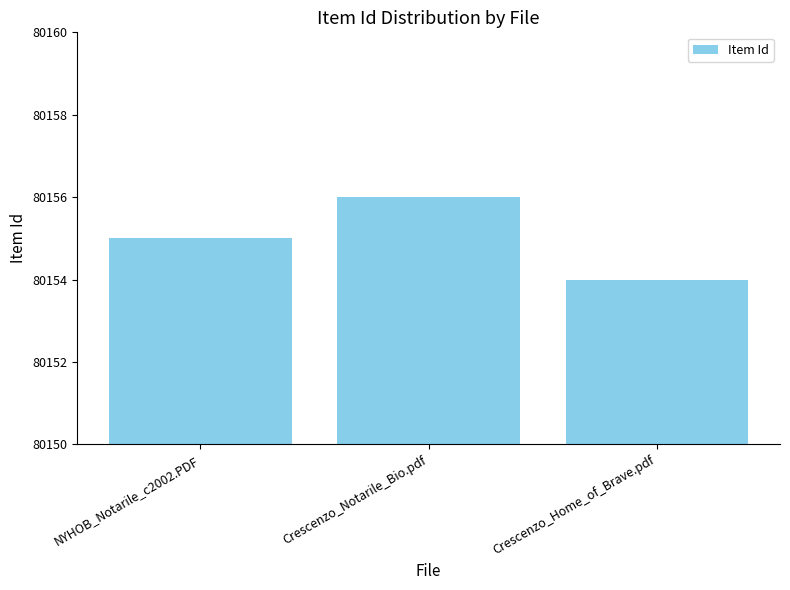

How many bars are there in total?

3